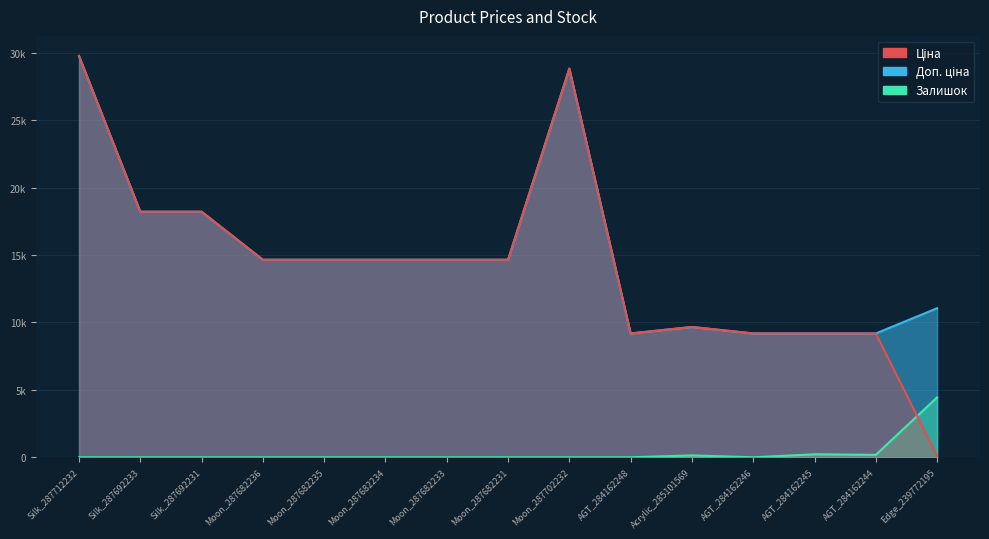

What position from the right is Moon_287682231?

8